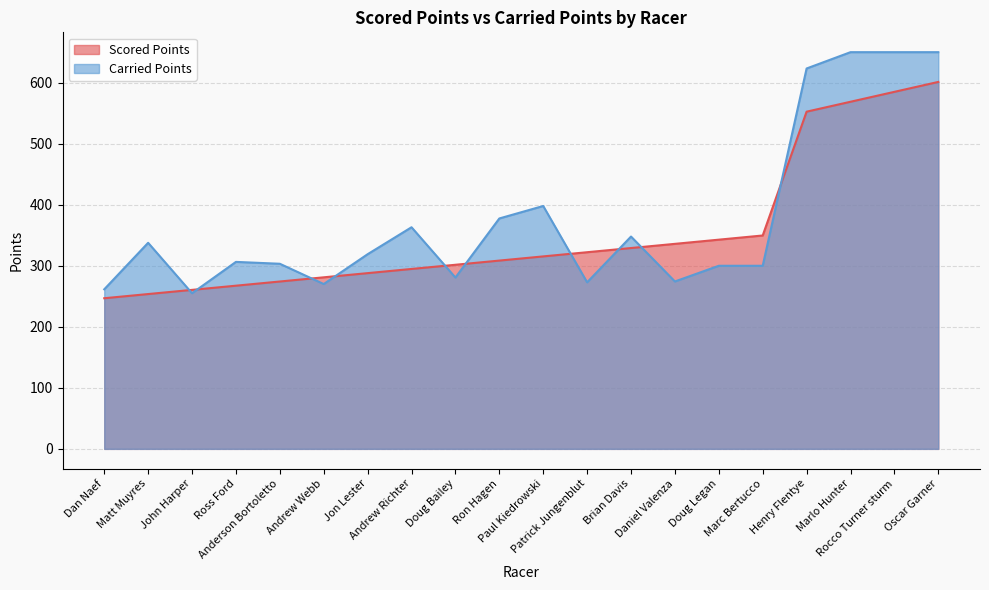

Is it true that Carried Points equals 650.0 at Marlo Hunter?

True